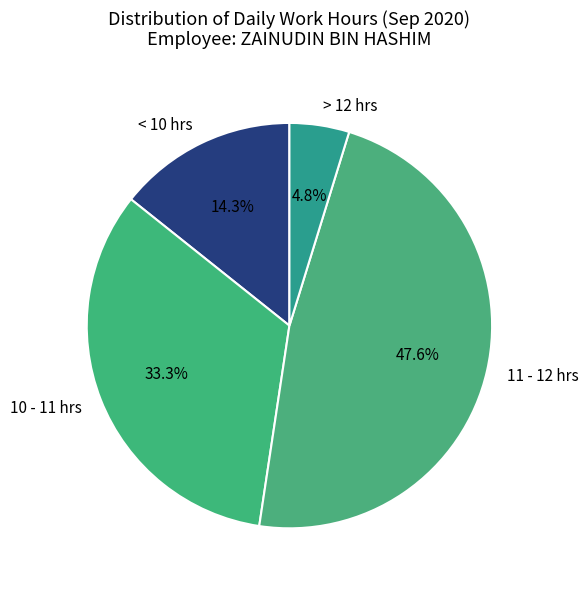

Combined, what portion of the pie is 11 - 12 hrs and > 12 hrs?

52.4%